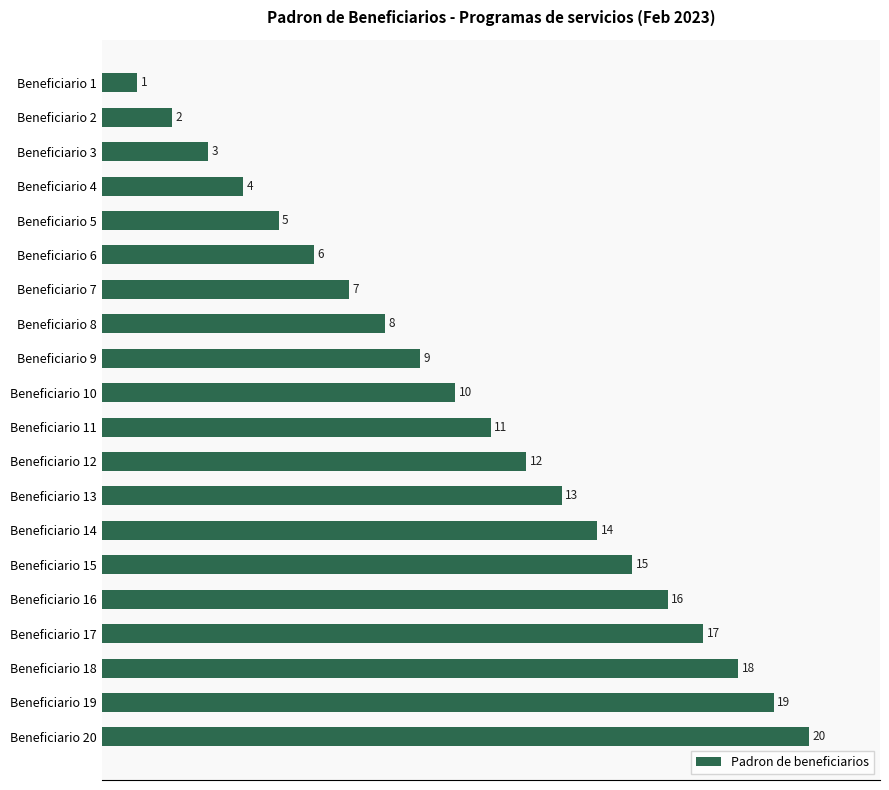

What is the difference between the maximum and minimum values?

19